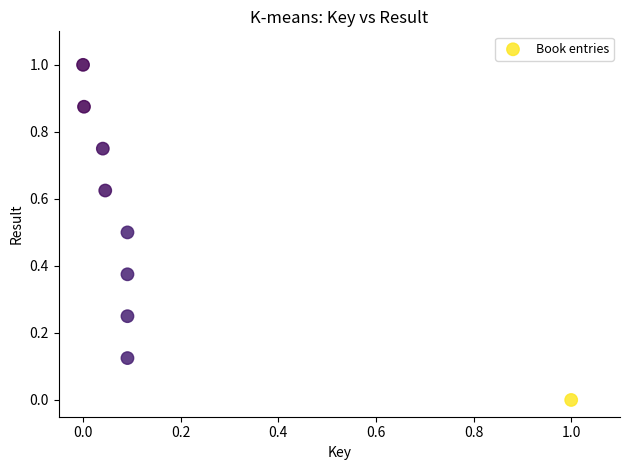

What is the range of X values (max minus min)?

1.0